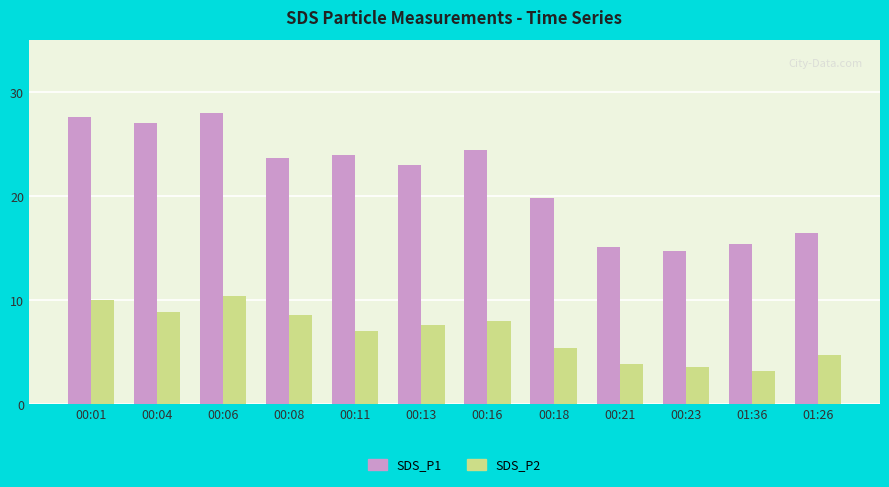

What is the total value across all series at 00:01?

37.7